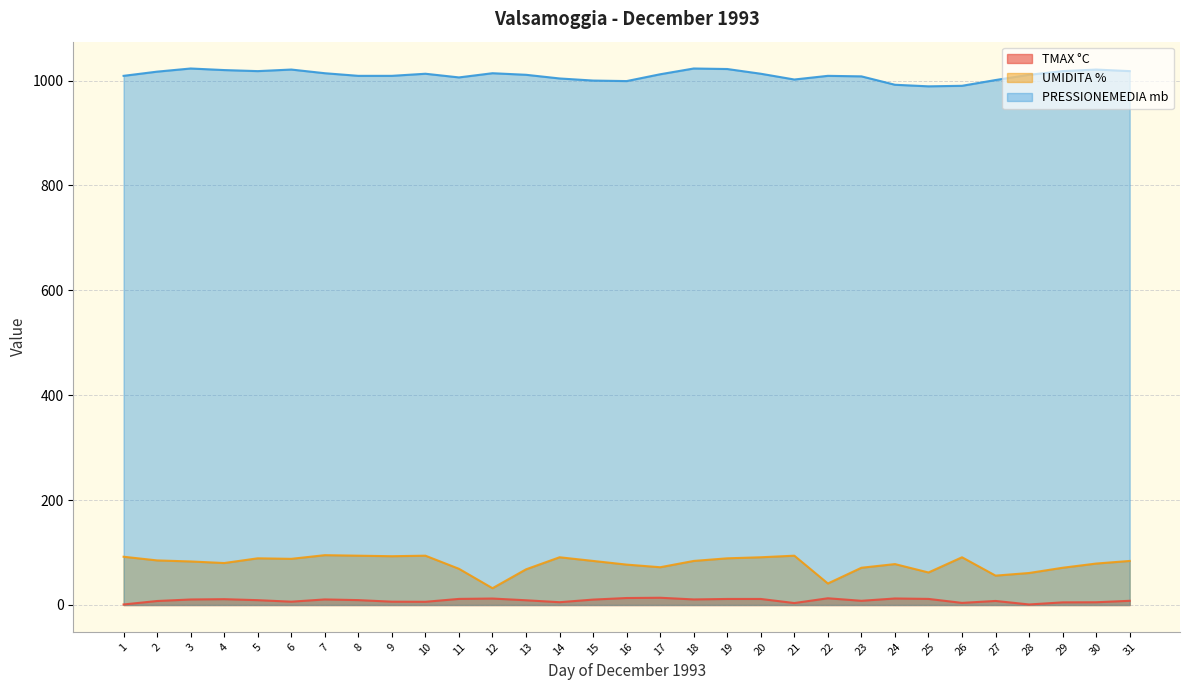

Where is the first local maximum for PRESSIONEMEDIA mb?

3